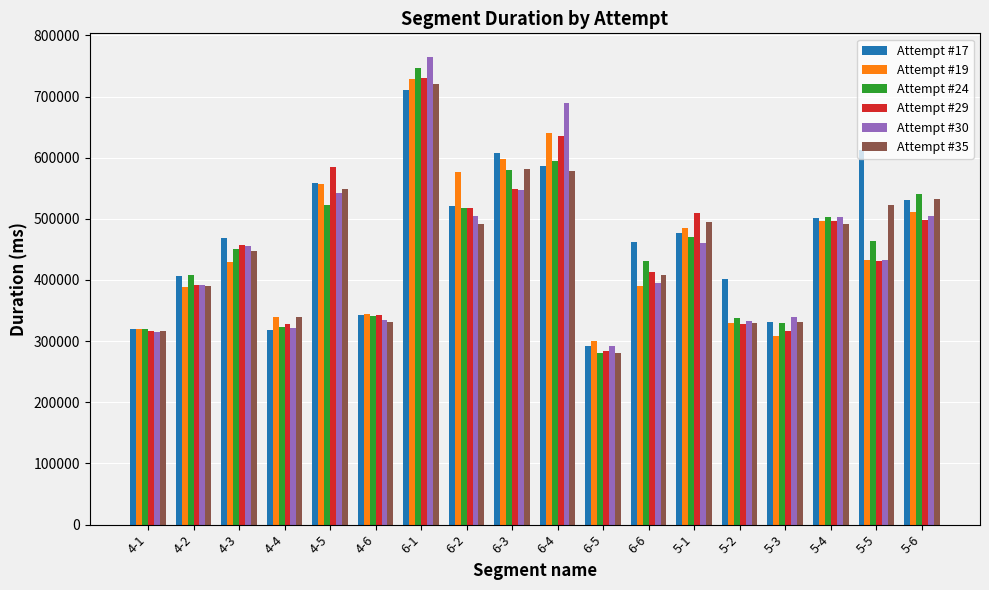

Which series has the widest spread of values?

Attempt #30